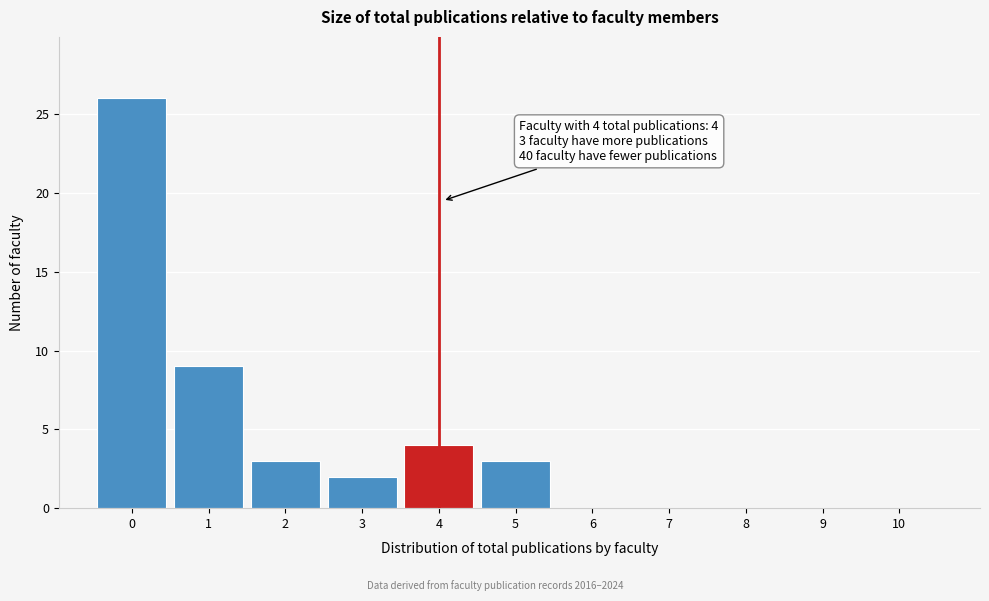

Reading left to right, list all the values displayed in this chart.

0=26	1=9	2=3	3=2	4=4	5=3	6=0	7=0	8=0	9=0	10=0